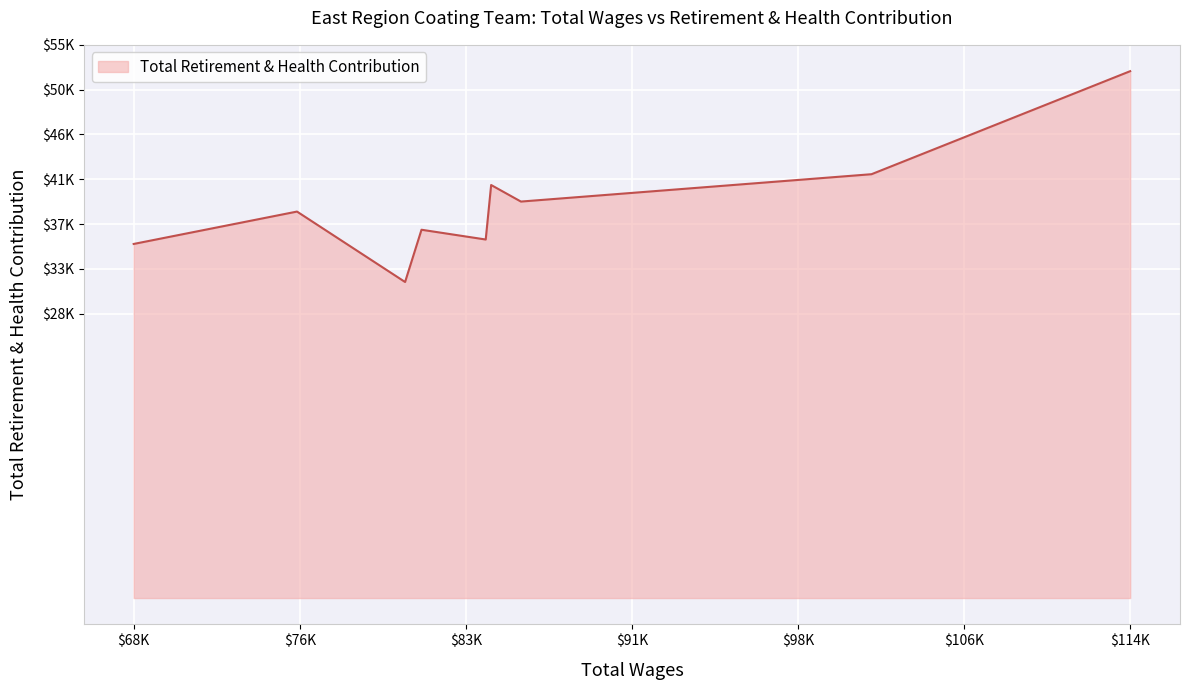

Does the chart display data point markers on the line(s)?

No